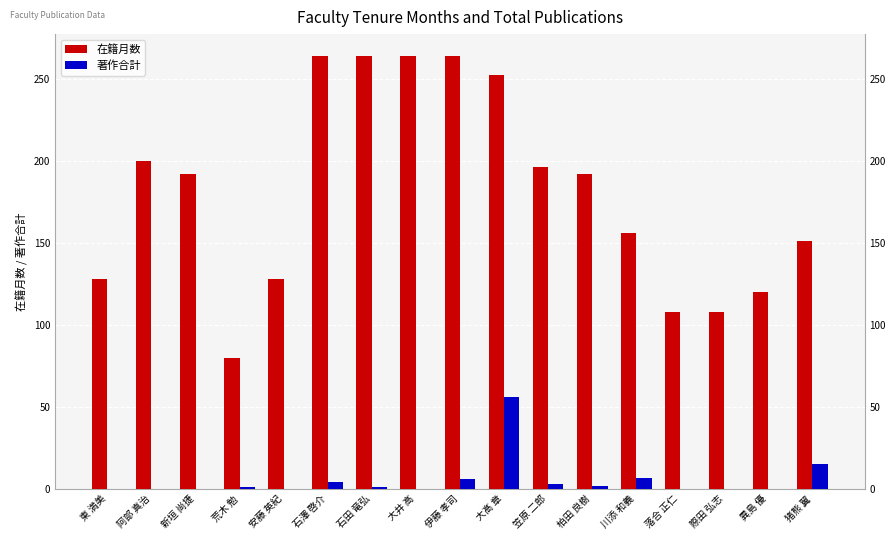

The value of 著作合計 at 川添 和義 is 7. True or false?

True